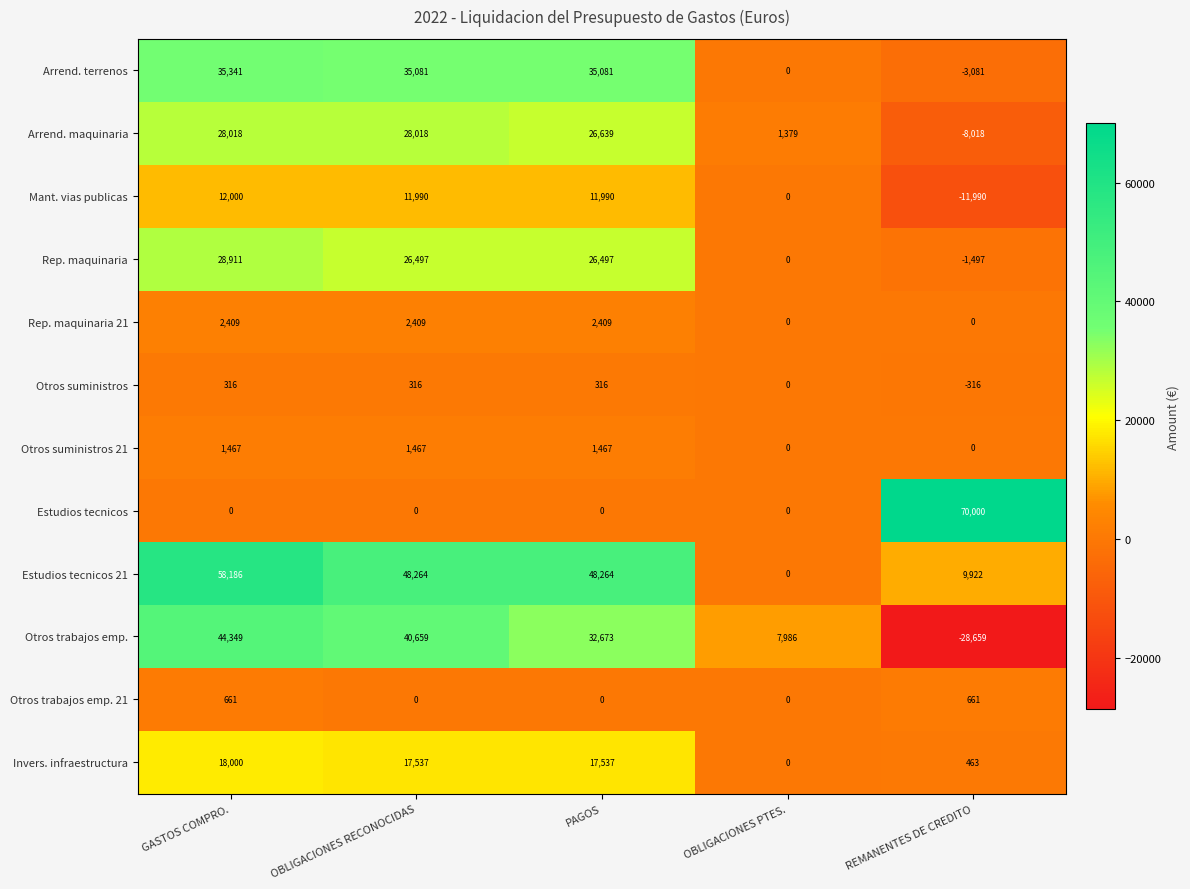

How many categories are shown in the chart?

5